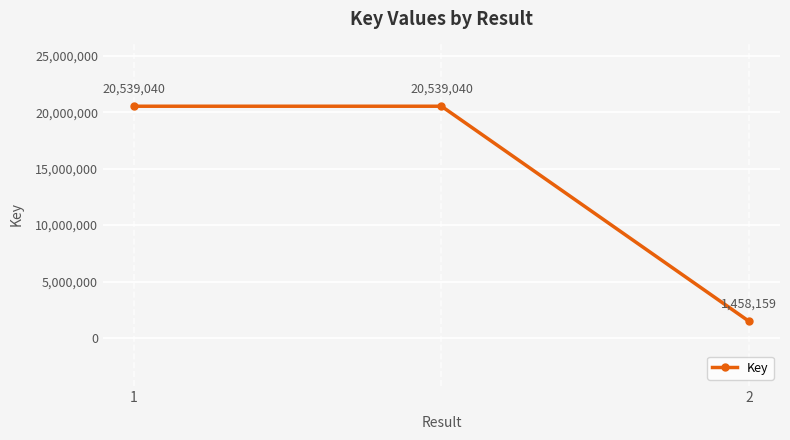

What is the difference between the second highest and minimum values?

19080881